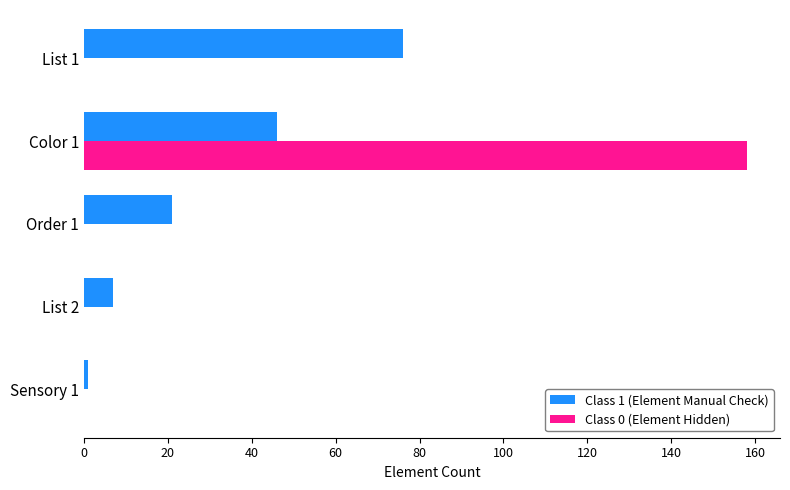

At which category is the sum across all series the highest?

Color 1